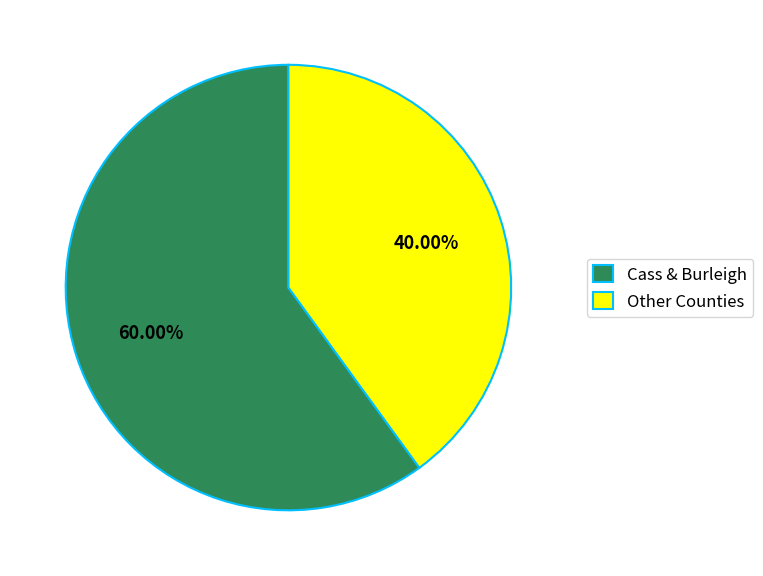

Count the number of slices in the pie.

2